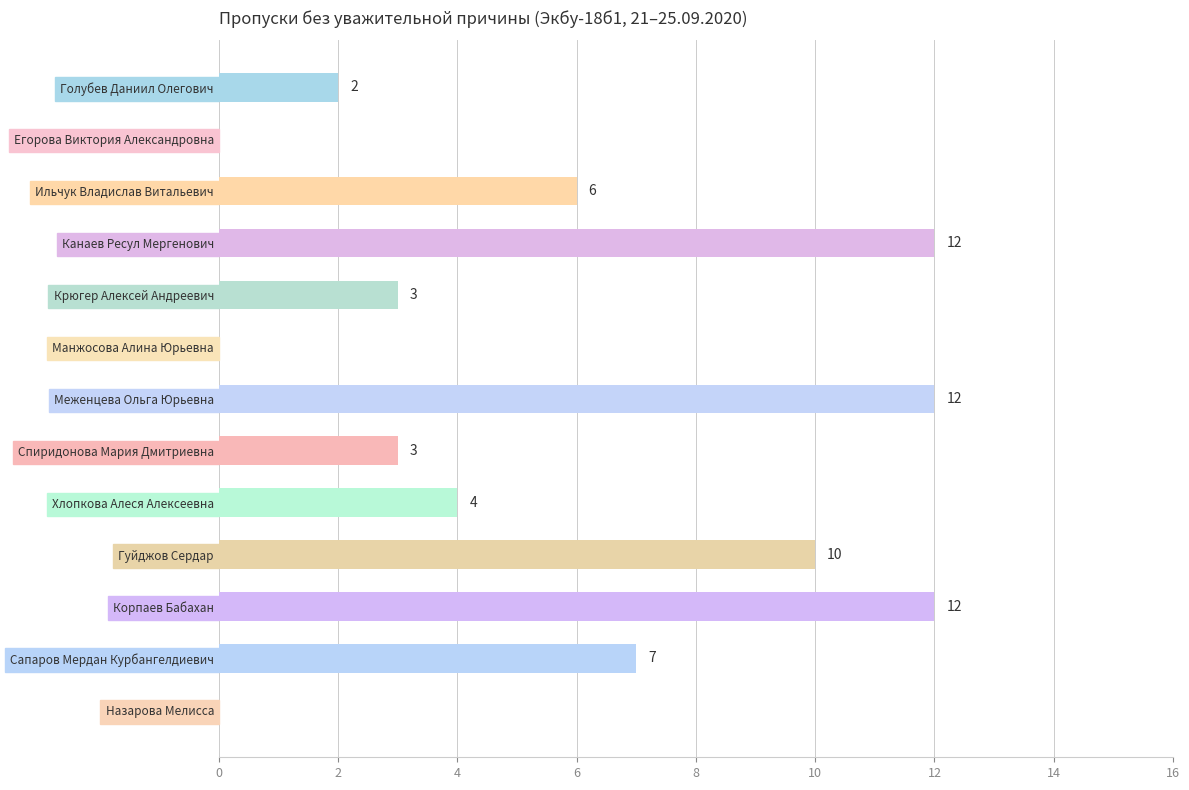

The chart shows a value of 3 at Голубев Даниил Олегович. True or false?

False